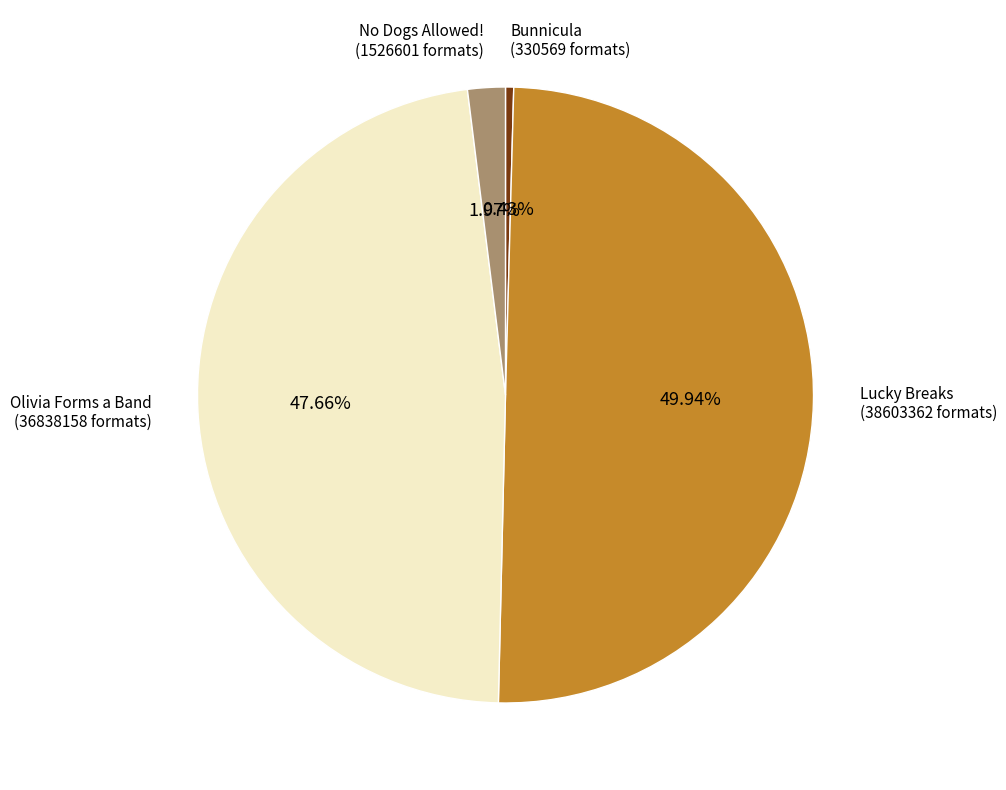

How many segments does this pie chart have?

4